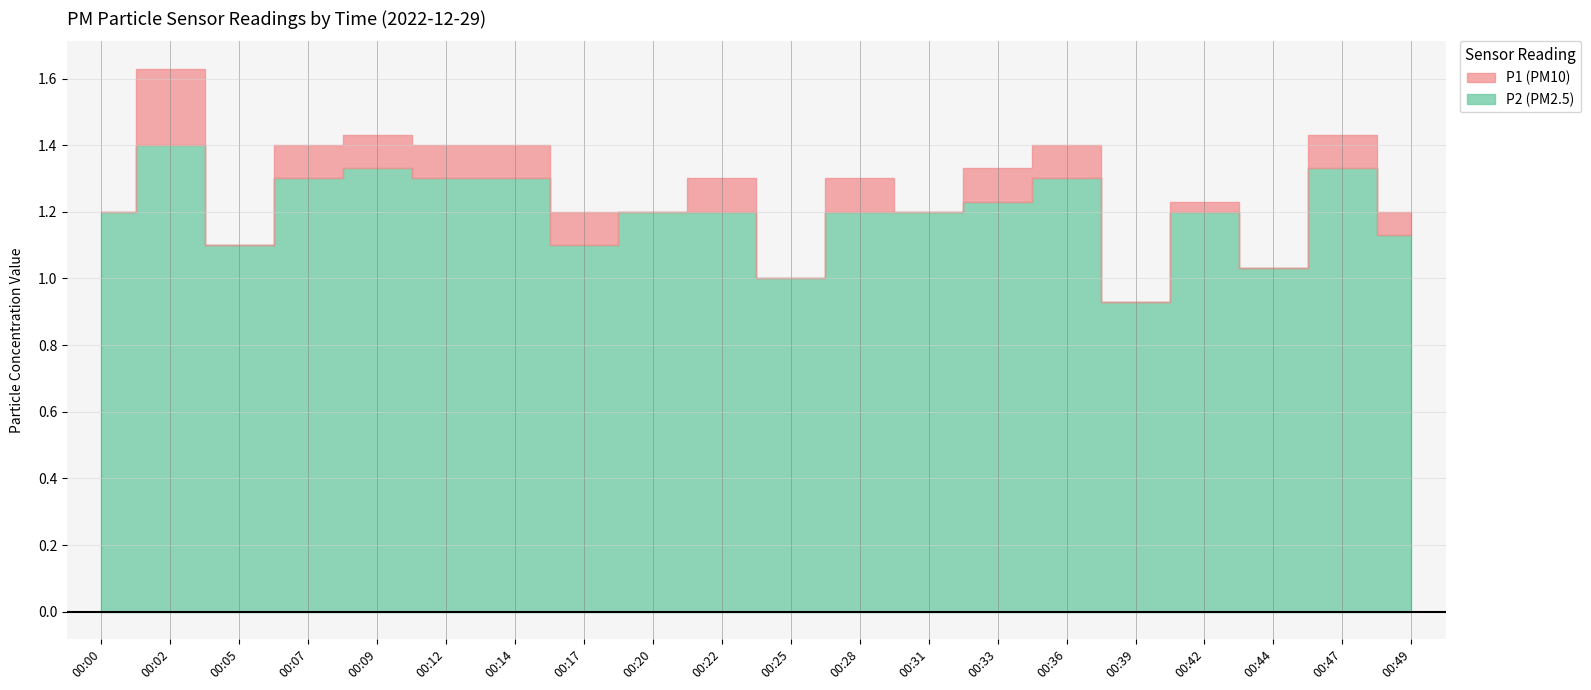

Reading left to right, what are all the values shown in this chart?

P1: 1.2	1.6	1.1	1.4	1.4	1.4	1.4	1.2	1.2	1.3	1.0	1.3	1.2	1.3	1.4	0.9	1.2	1.0	1.4	1.2
P2: 1.2	1.4	1.1	1.3	1.3	1.3	1.3	1.1	1.2	1.2	1.0	1.2	1.2	1.2	1.3	0.9	1.2	1.0	1.3	1.1